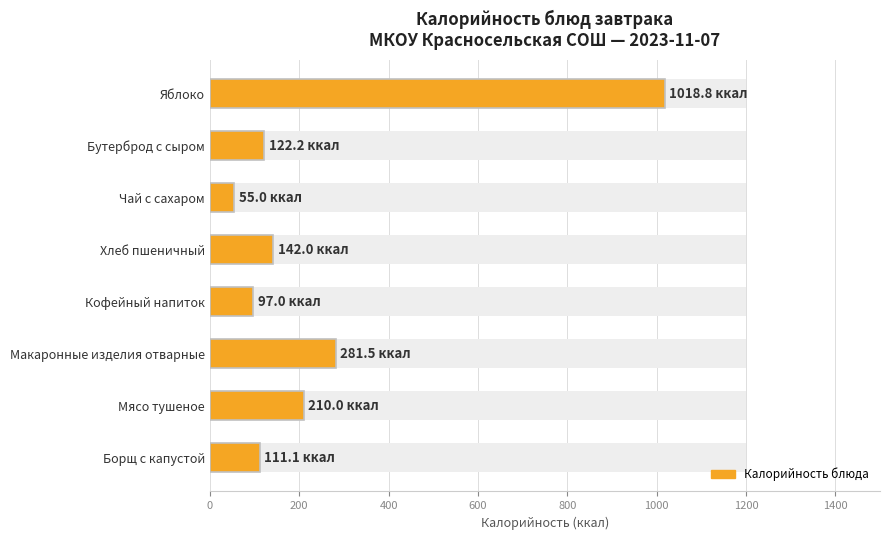

Reading left to right, extract all data points from this chart.

111.1	210.0	281.5	97.0	142.0	55.0	122.2	1018.8